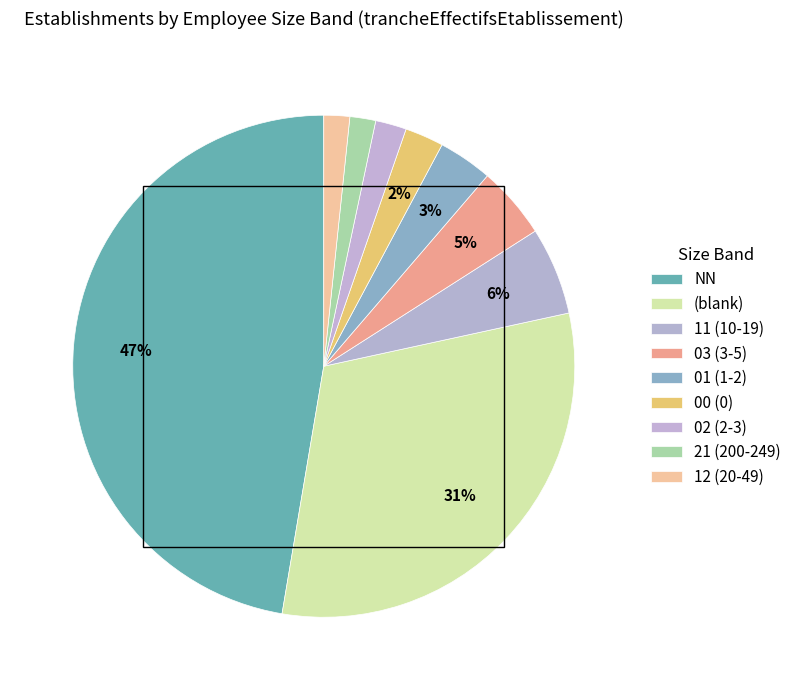

How many segments does this pie chart have?

9